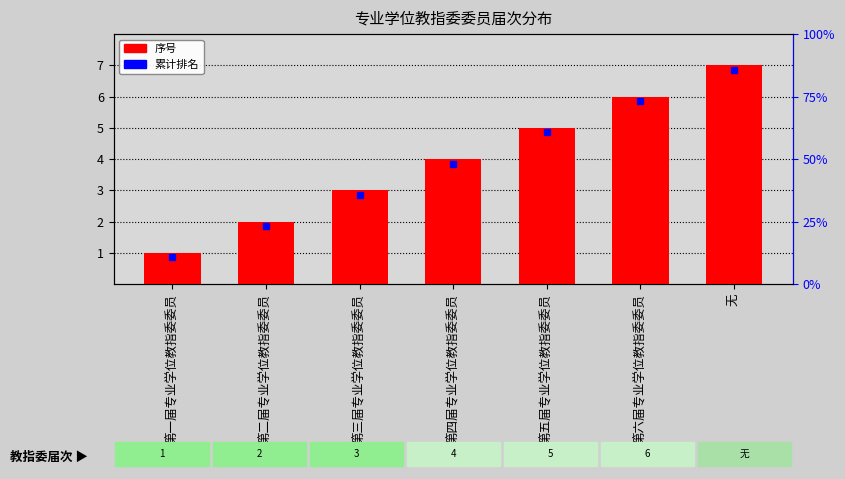

Rank the categories by value from lowest to highest.

第一届专业学位教指委委员, 第二届专业学位教指委委员, 第三届专业学位教指委委员, 第四届专业学位教指委委员, 第五届专业学位教指委委员, 第六届专业学位教指委委员, 无